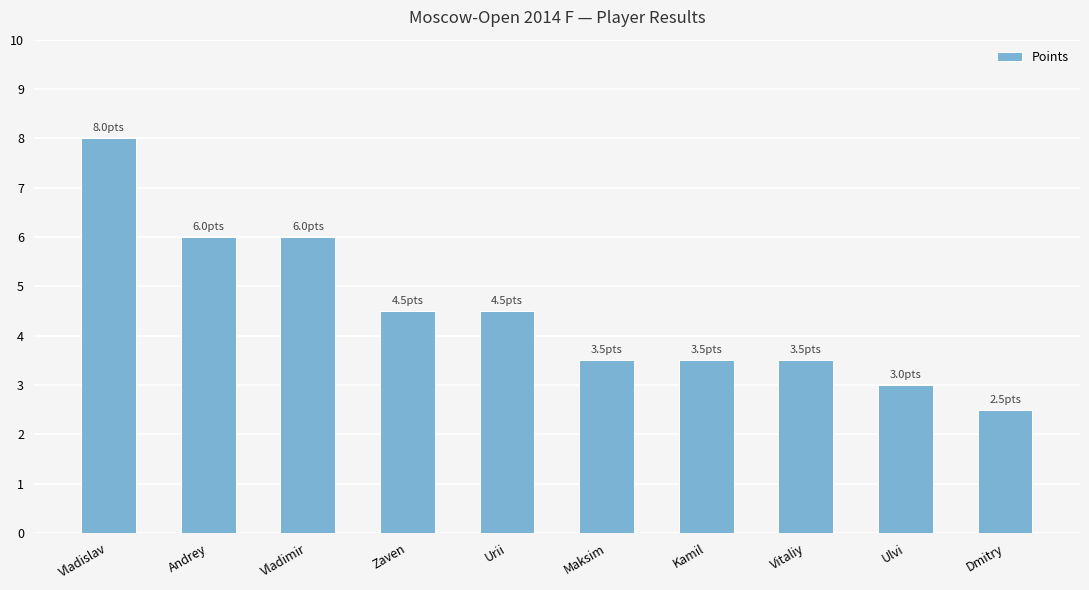

What is the label of the 4th bar from the right?

Kamil